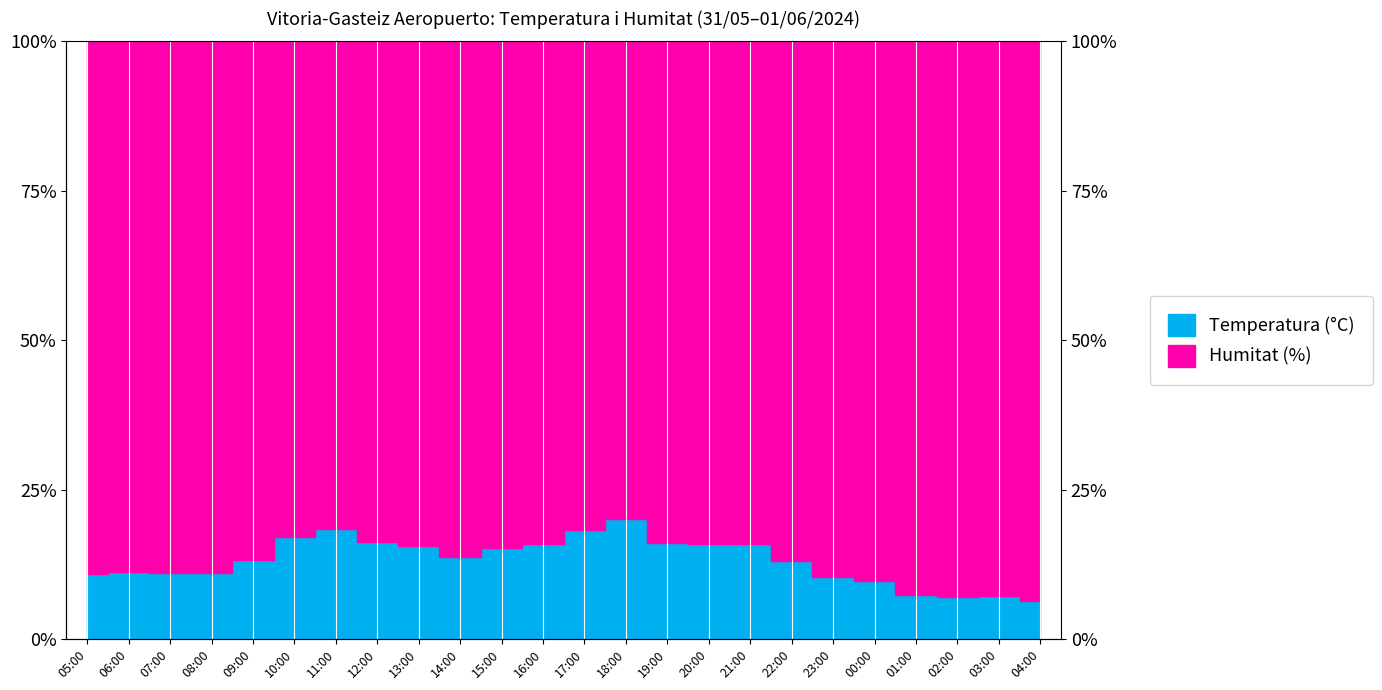

At which label does the data first exceed 86?

05:00